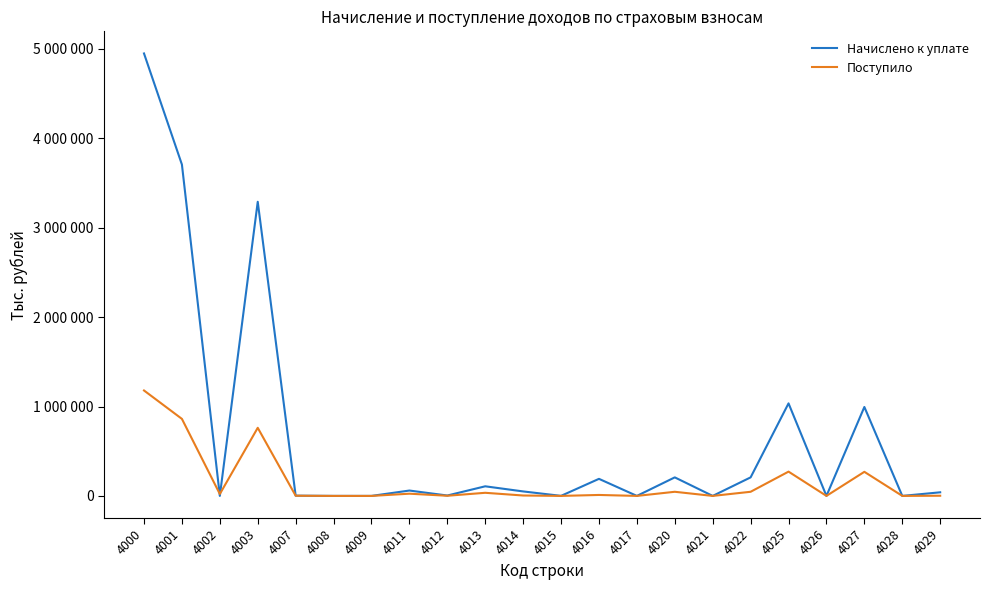

Is it true that Поступило equals 2 at 4009?

False